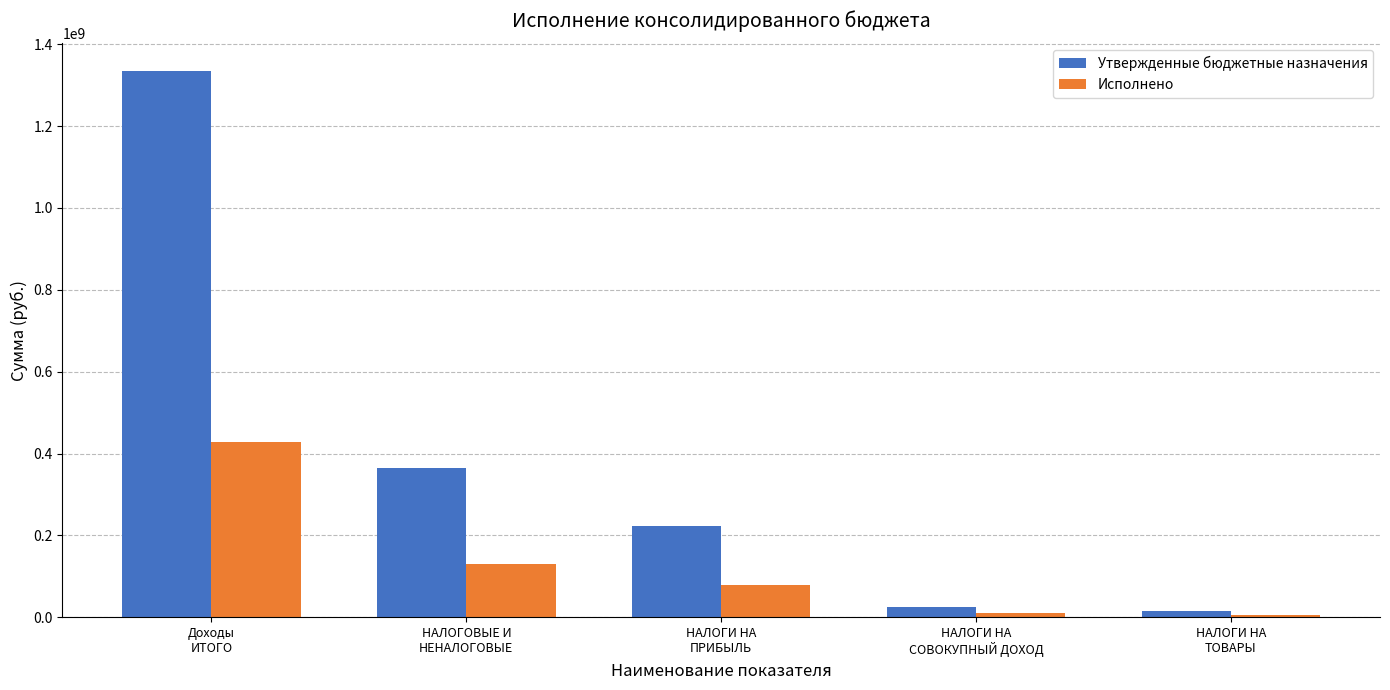

What is the maximum value shown in the chart?

1335058837.8